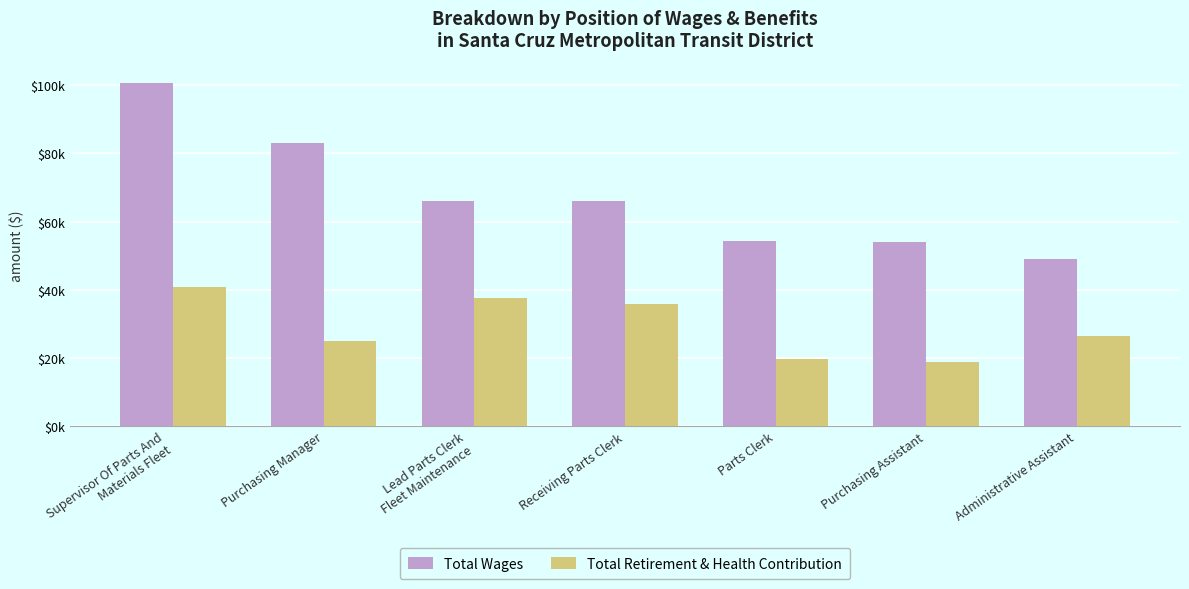

What is the difference between the second highest and minimum values in the Total Retirement & Health Contribution series?

18817